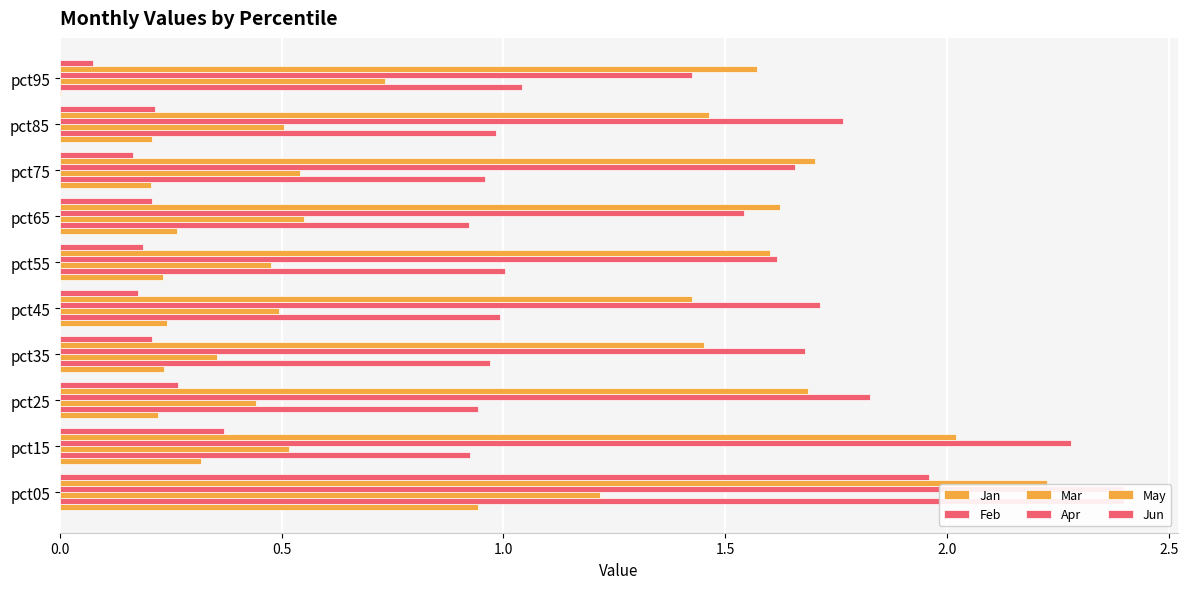

What is the difference between the maximum and minimum values in the Mar series?

0.9